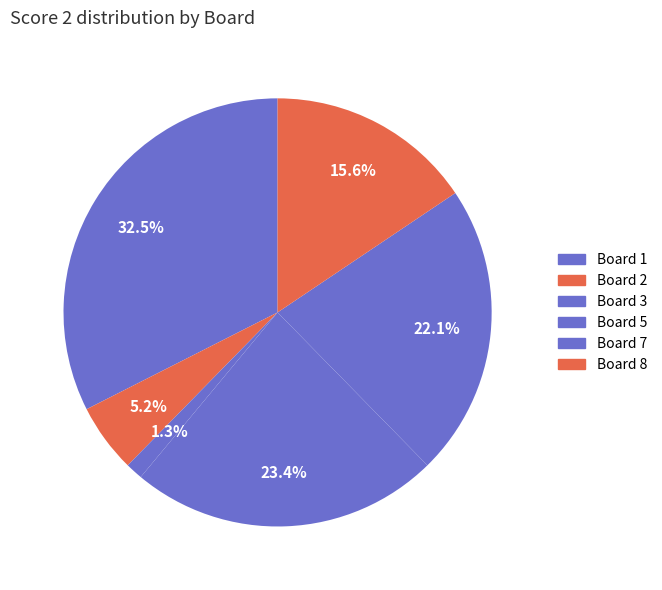

Count the number of slices in the pie.

6